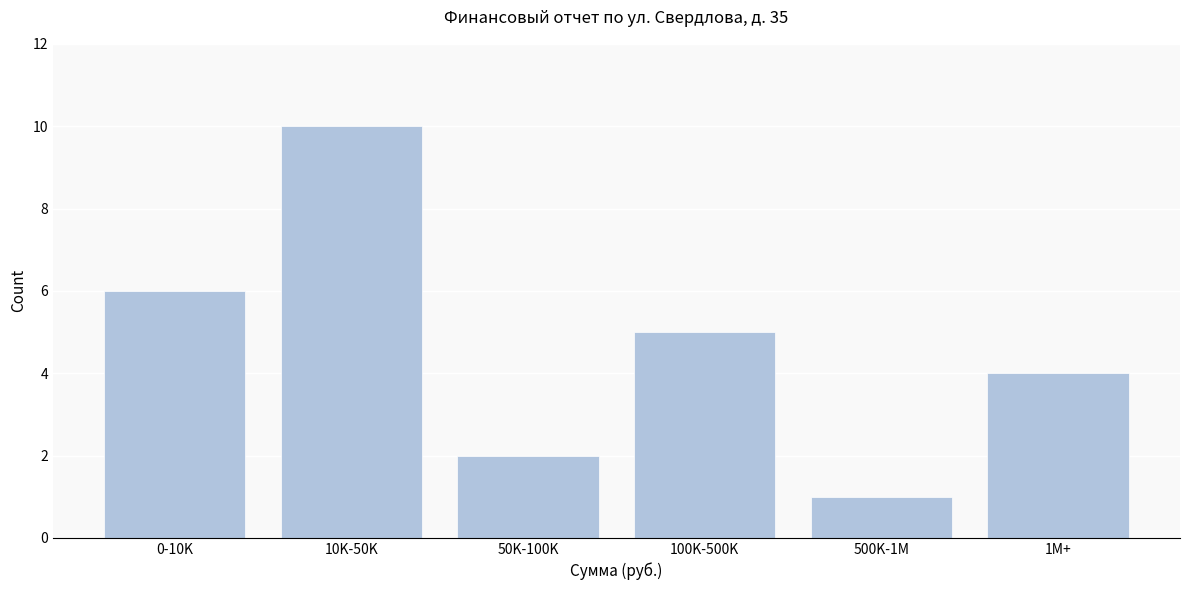

Reading left to right, list all the values displayed in this chart.

6	10	2	5	1	4